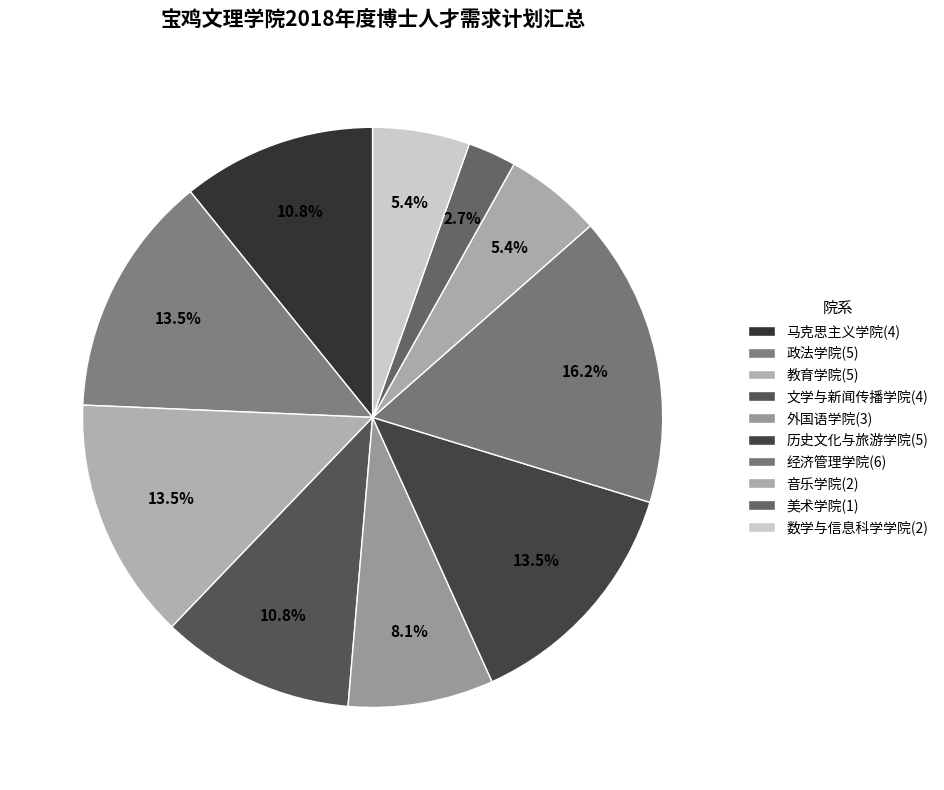

To the nearest percent, what is the combined percentage of 马克思主义学院 and 文学与新闻传播学院?

22%